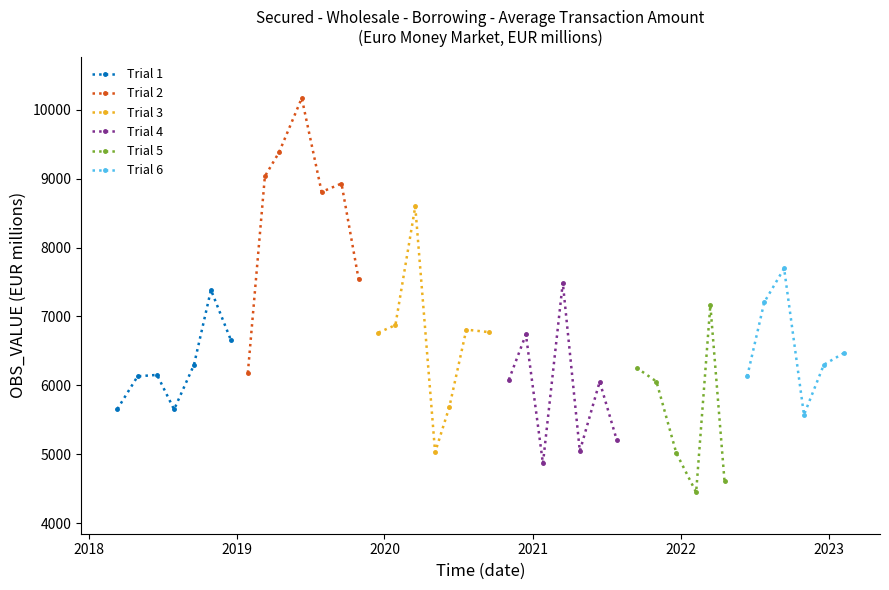

What is the sum of the values at 2021-12-21 and 2019-01-29?

11203.2